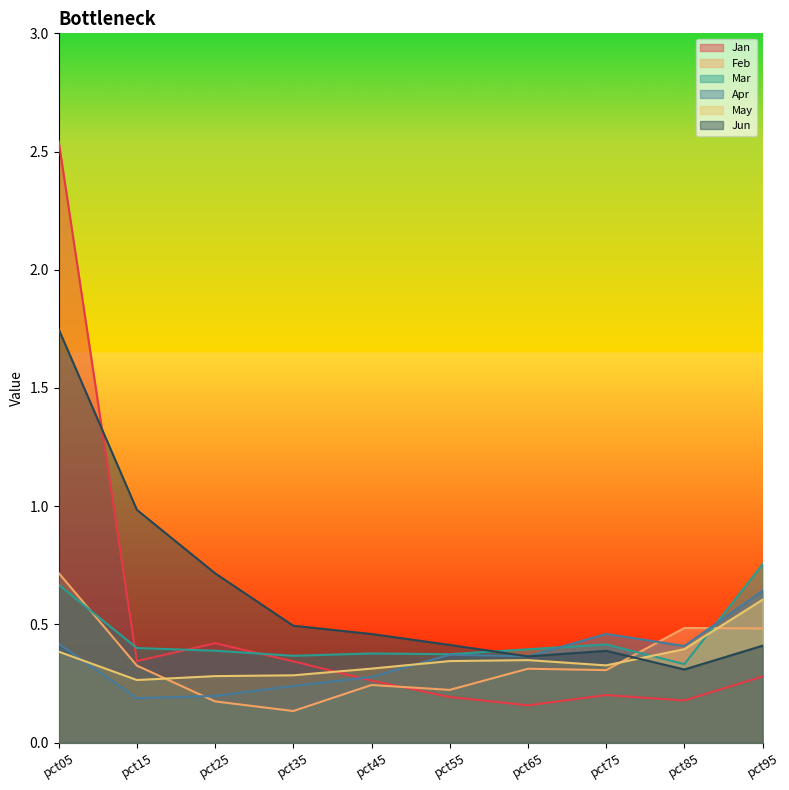

How many lines are shown in the chart?

6